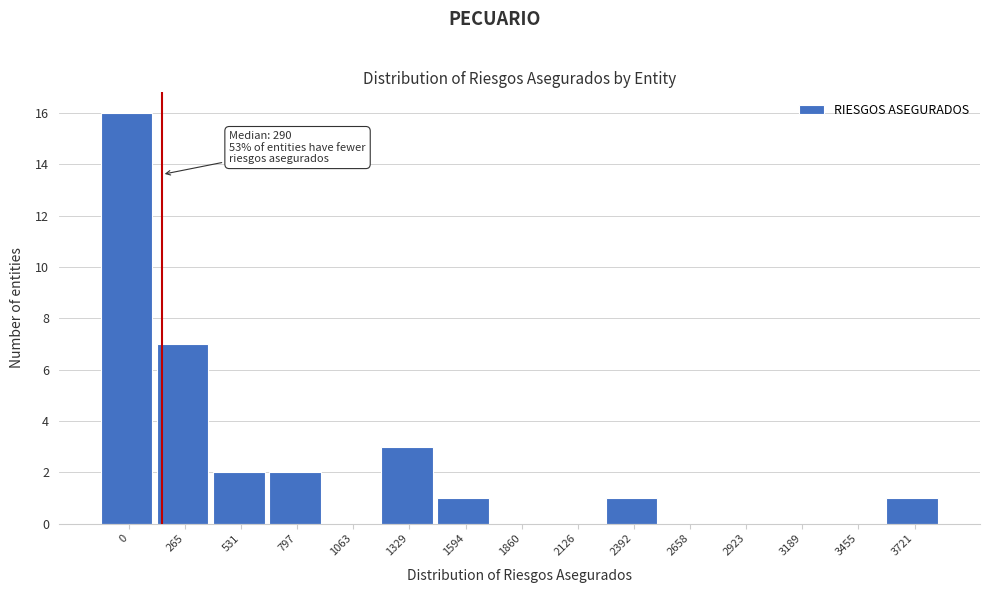

Reading left to right, list all the values displayed in this chart.

0=16	265=7	531=2	797=2	1063=0	1329=3	1594=1	1860=0	2126=0	2392=1	2658=0	2923=0	3189=0	3455=0	3721=1